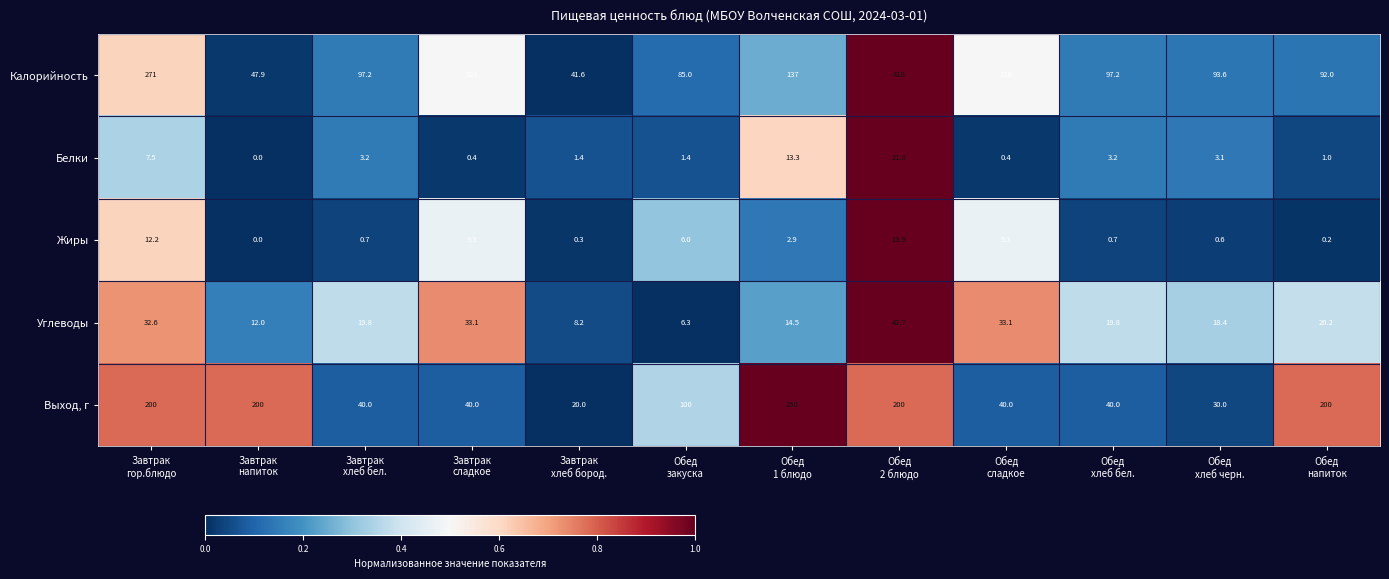

Which series changed the most between Завтрак
хлеб бел. and Обед
напиток?

Выход, г